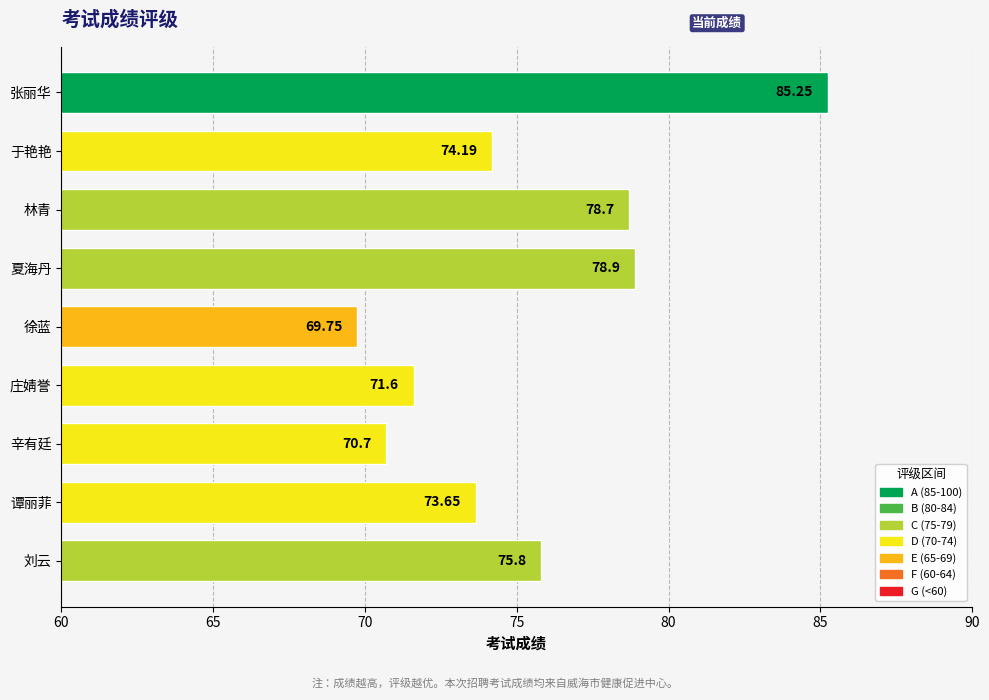

What is the sum of all values?

678.5